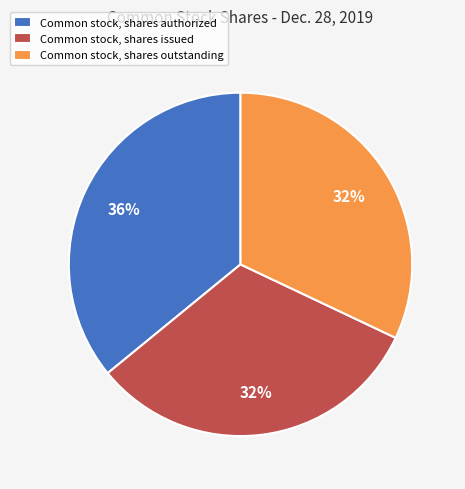

What is the largest slice in the pie chart?

Common stock, shares authorized